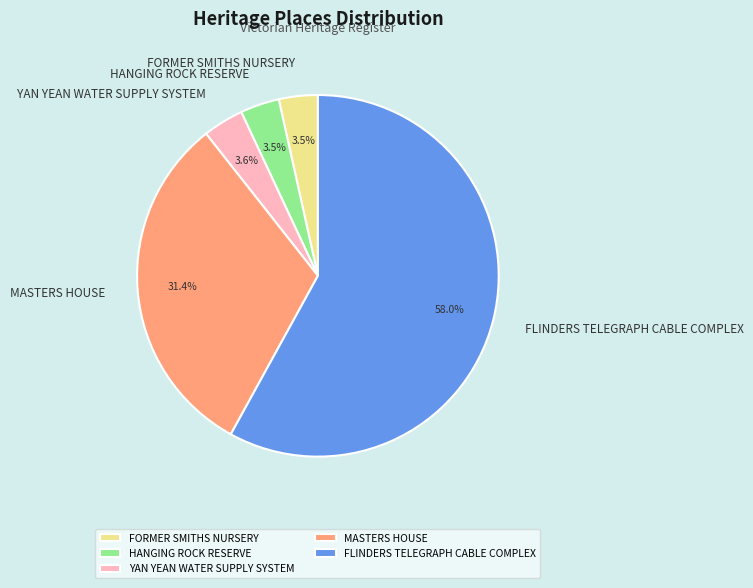

Which category has the biggest portion of the pie?

FLINDERS TELEGRAPH CABLE COMPLEX